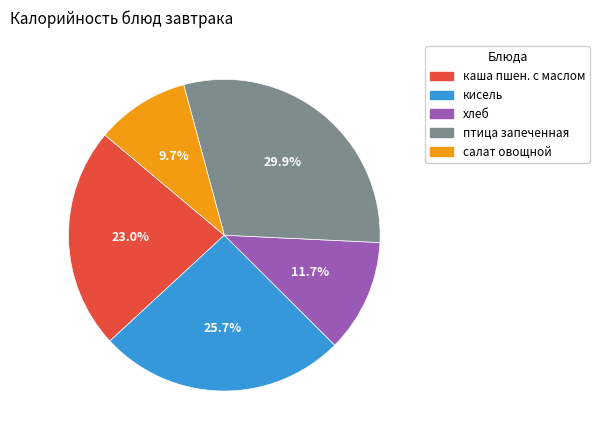

To the nearest percent, what percentage of the pie is каша пшен. с маслом?

23%